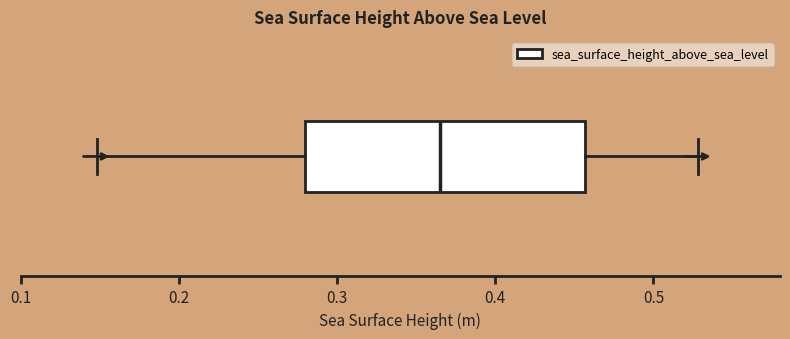

Read this box plot against the x-axis: the position of the median line, the range covered by the box, and the ends of both whiskers. The values are not printed on the chart, so give them approximately, as read against the axis.

median 0.37, box 0.28 to 0.46, whiskers 0.15 to 0.53